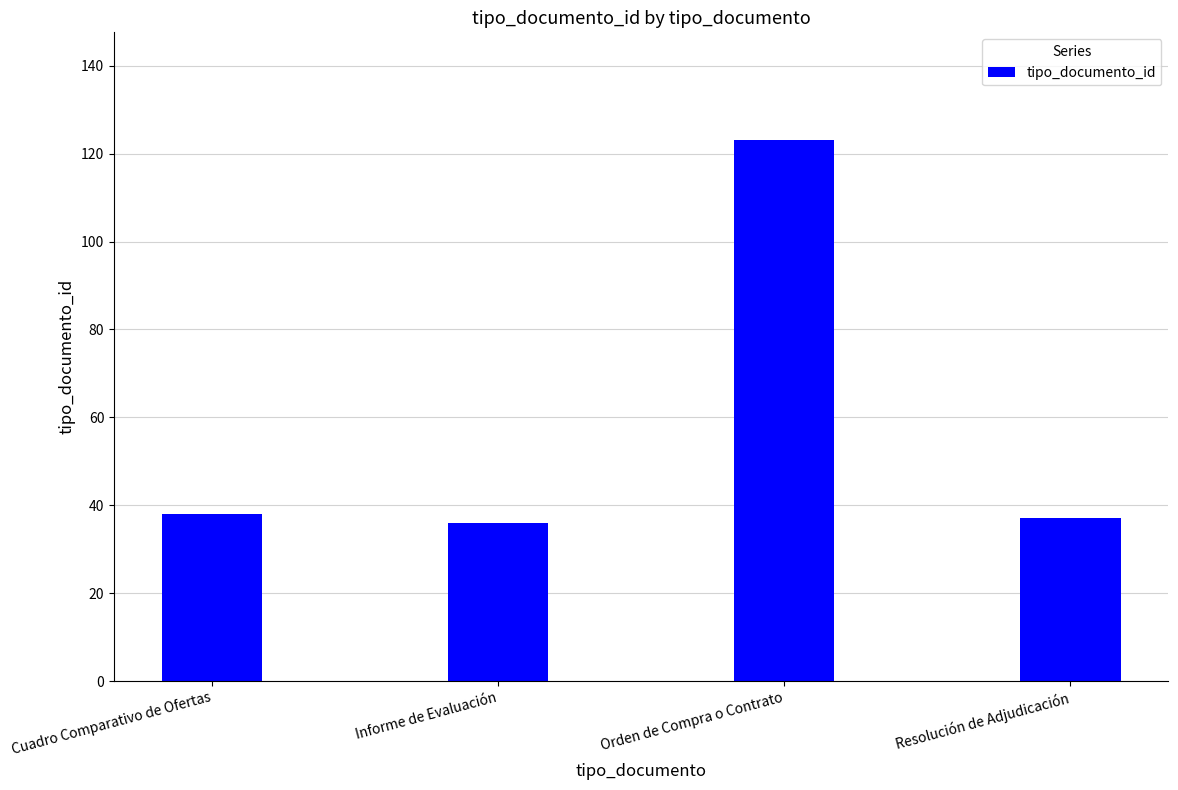

Which label corresponds to the largest value in the chart?

Orden de Compra o Contrato